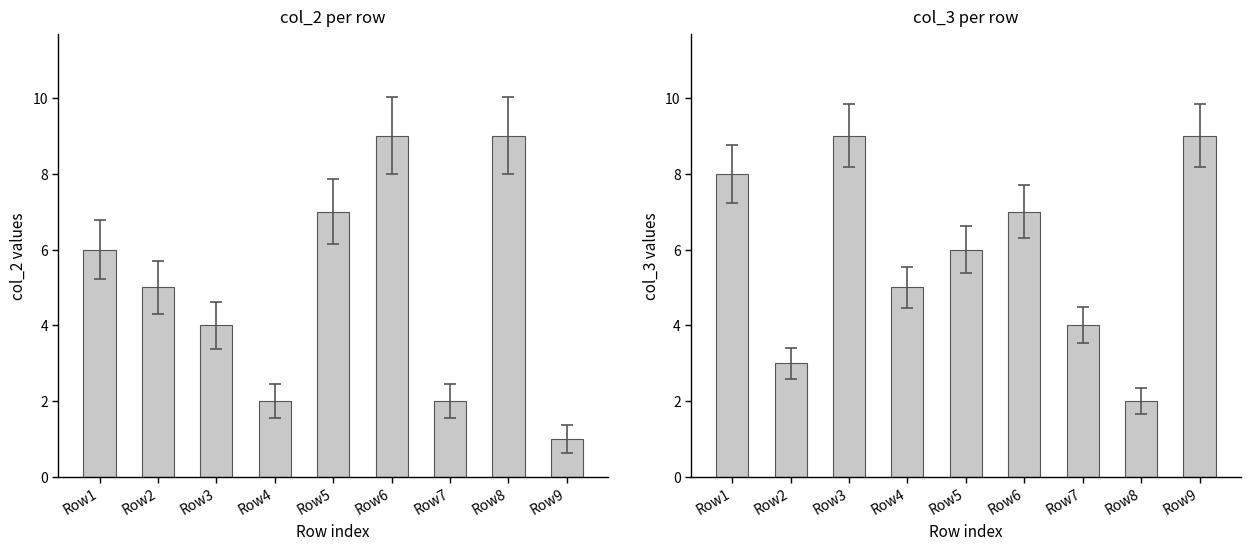

Reading left to right, what are all the values shown in this chart?

col_2: 6	5	4	2	7	9	2	9	1
col_3: 8	3	9	5	6	7	4	2	9